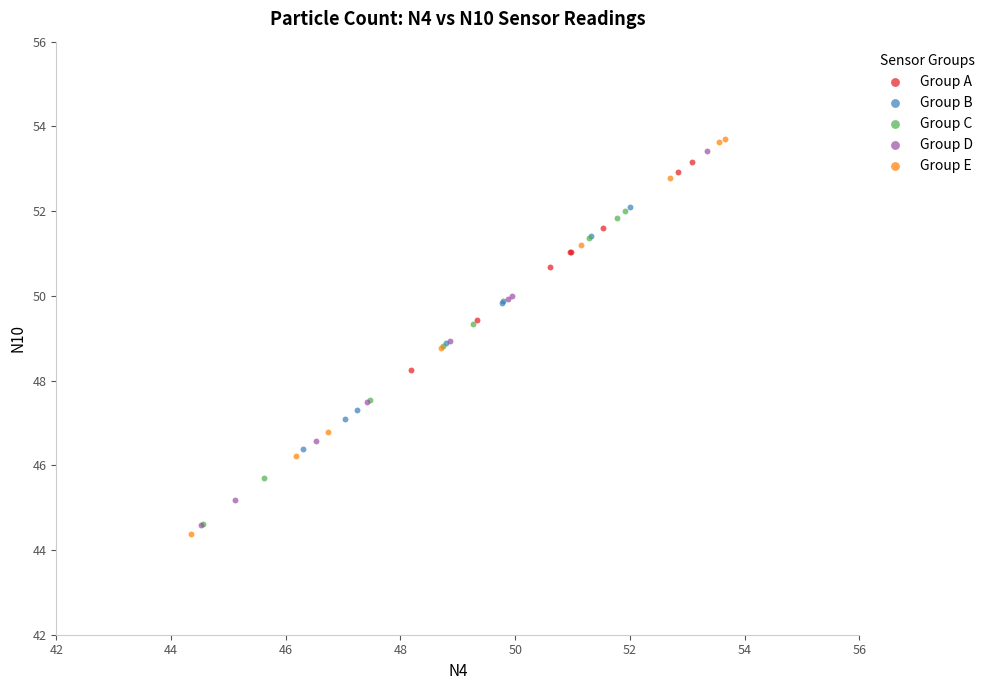

Which series reaches the minimum Y coordinate?

Group E